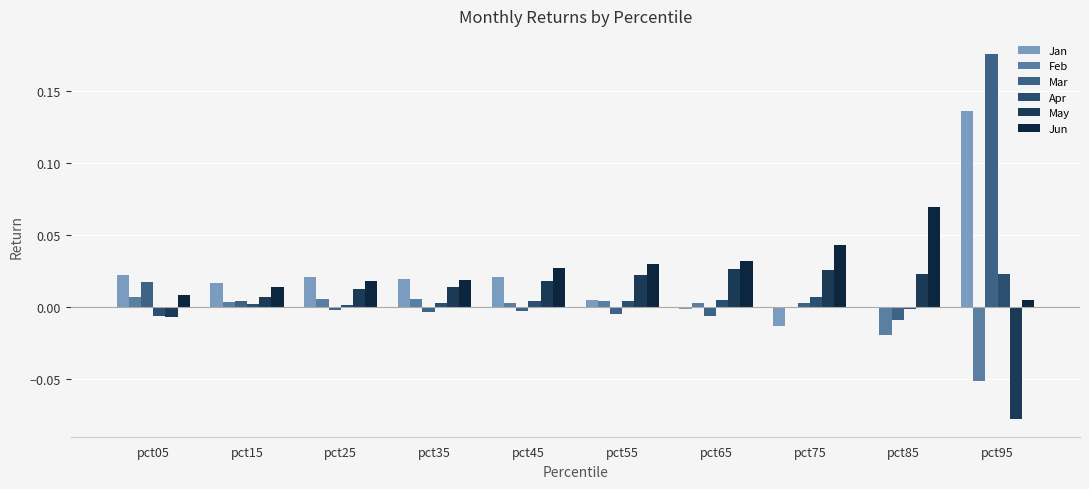

At which category does the chart reach its peak across all series?

pct95